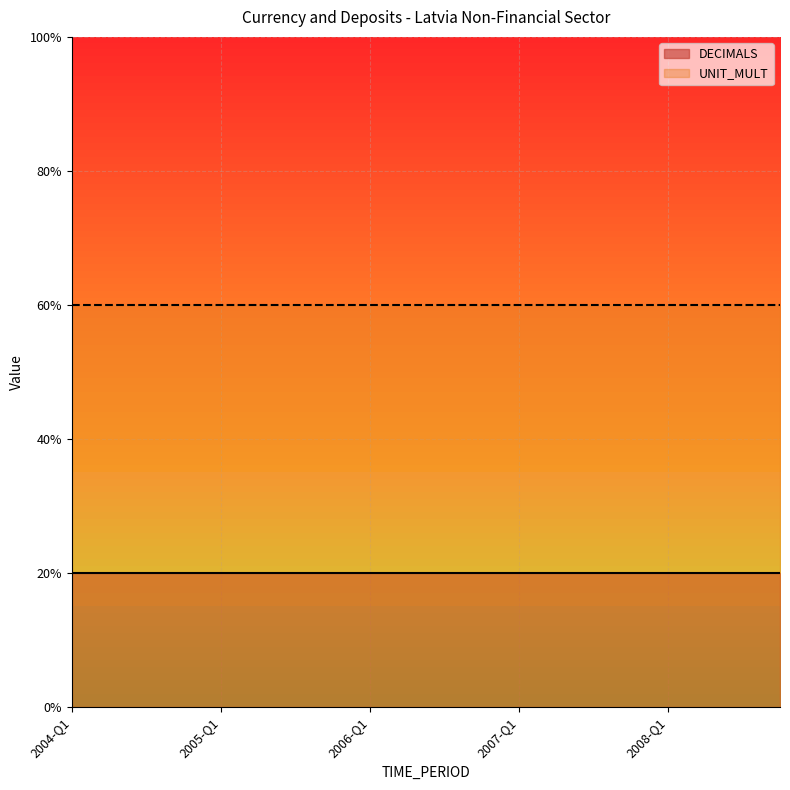

What is the spread (max minus min) of values at 2004-Q1?

4